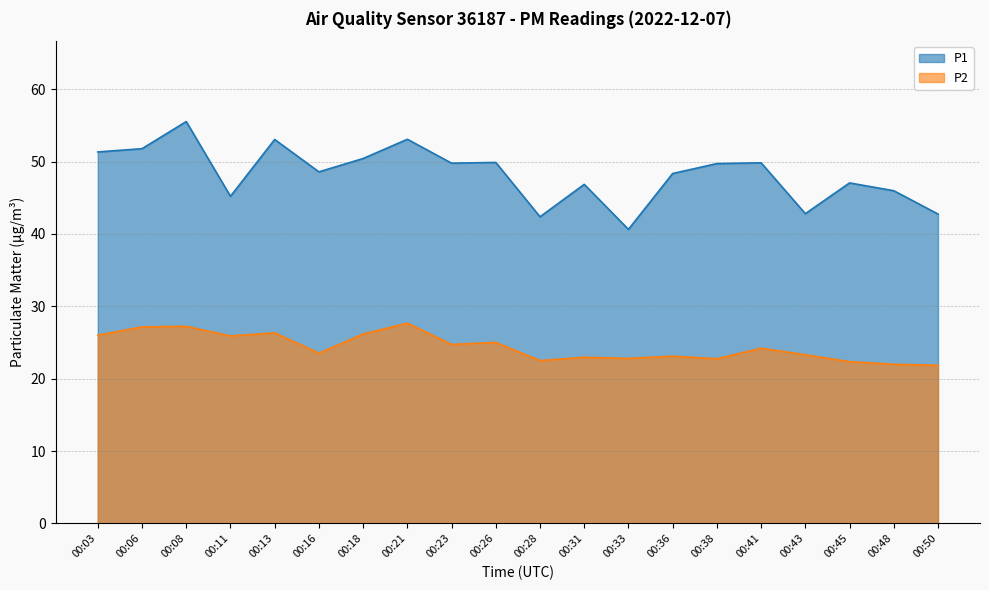

Rank the series by their maximum value, from highest to lowest.

P1, P2